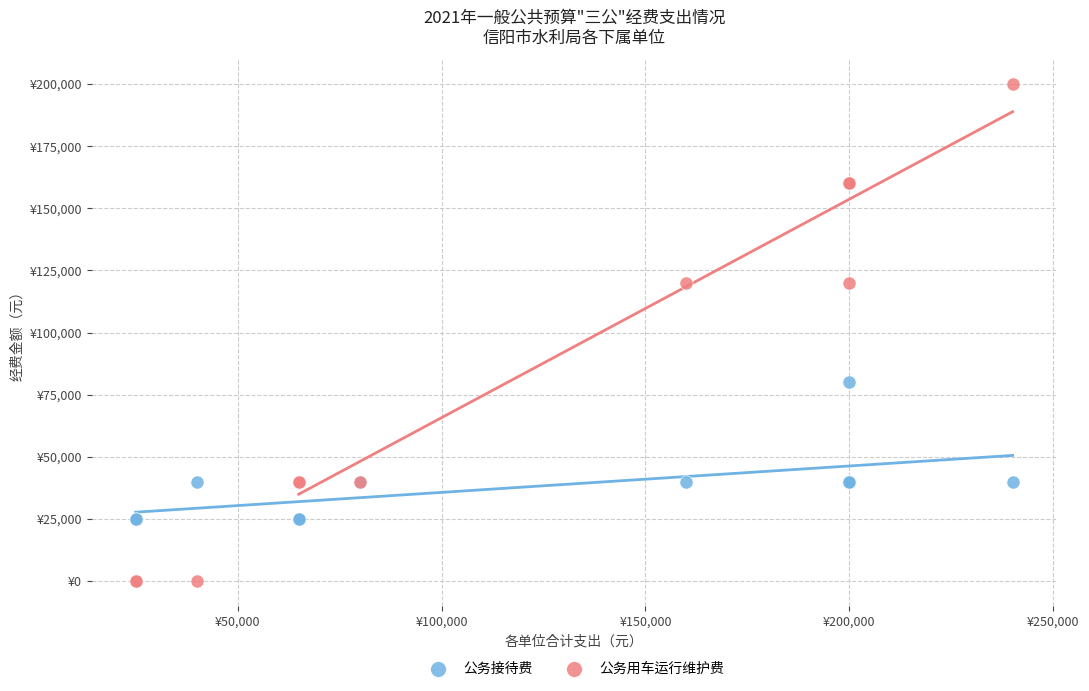

What are all the series names shown in the legend?

公务接待费, 公务用车运行维护费